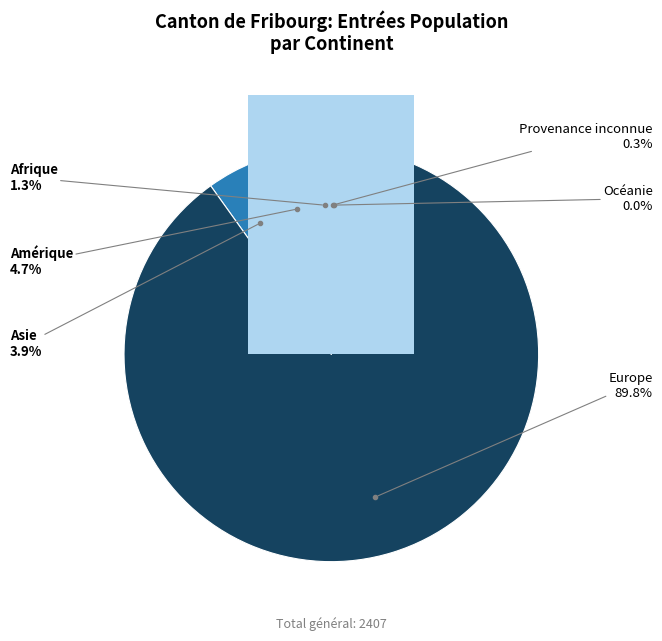

To the nearest percent, what portion does Europe represent?

90%